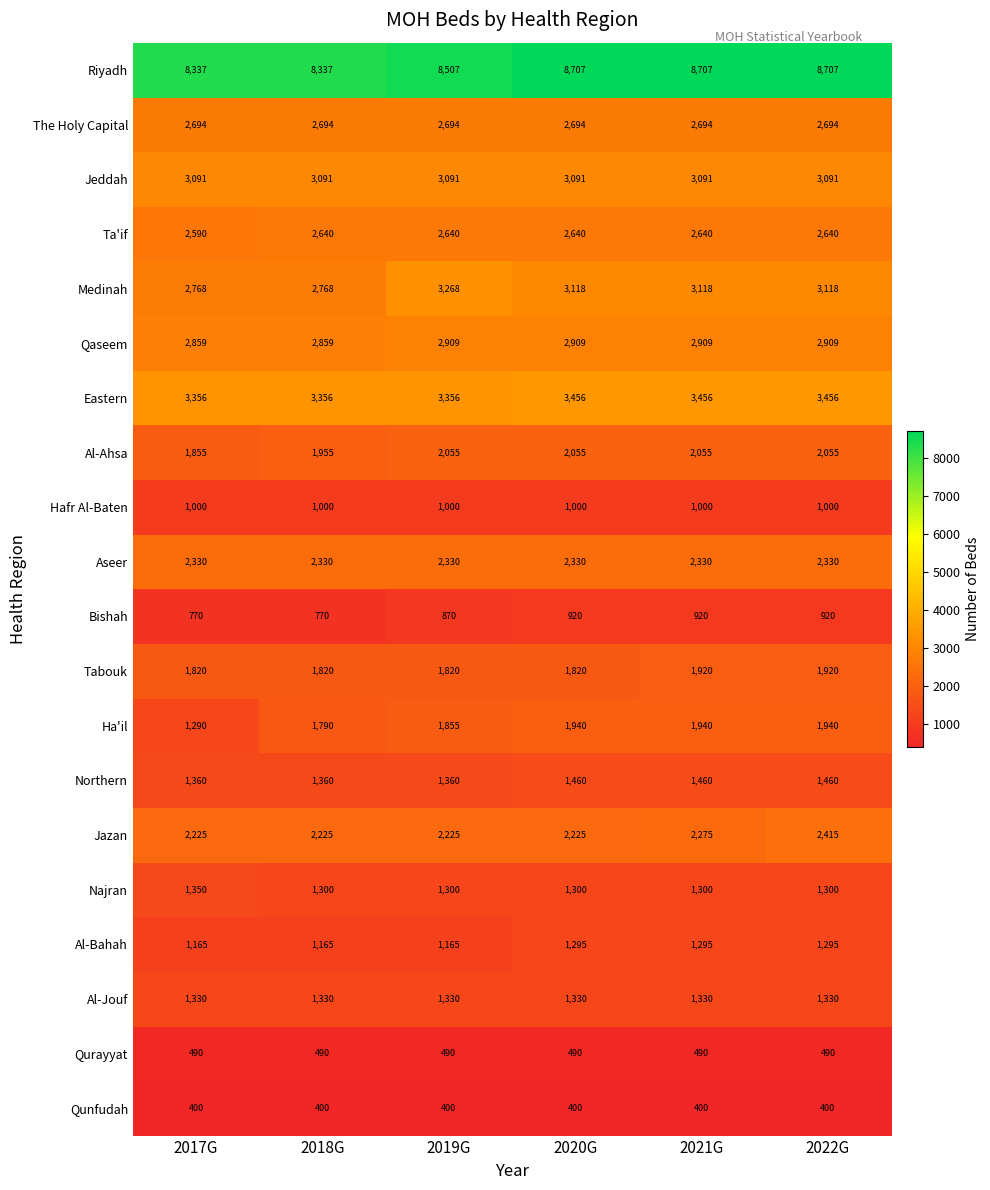

What value does the Aseer series have at 2022G?

2330